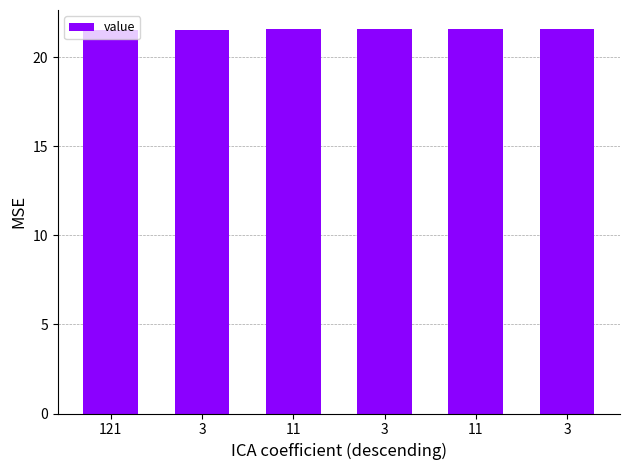

Which has a higher value, 11 or 121?

11